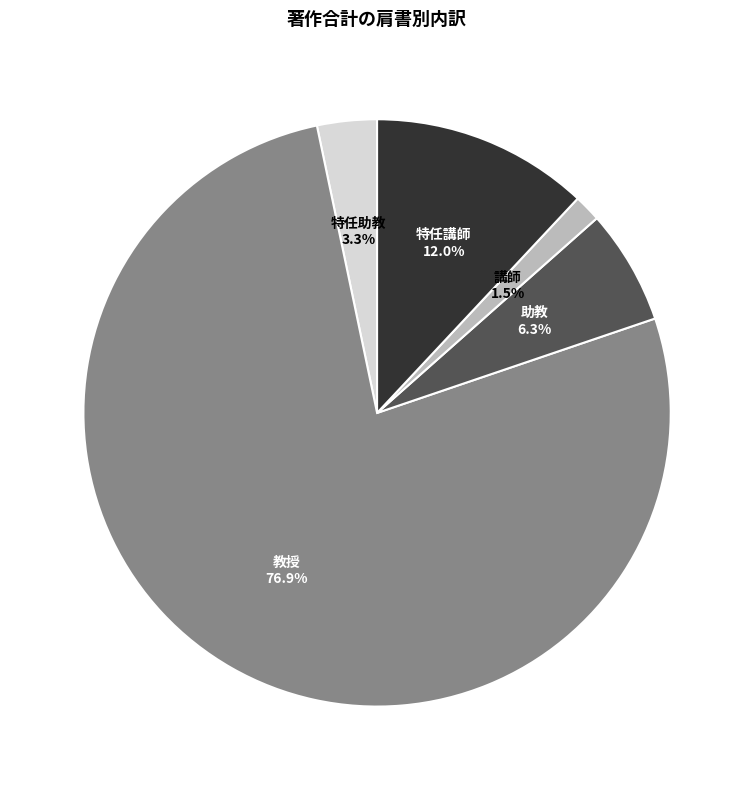

To the nearest percent, what is the difference between the largest and smallest slice percentages?

75%